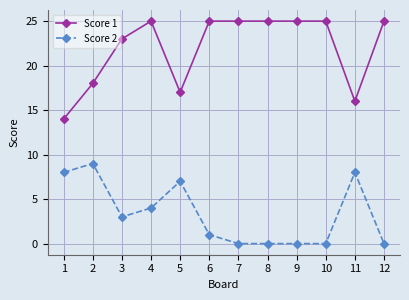

Rank the series at 9 from lowest to highest value.

Score 2, Score 1